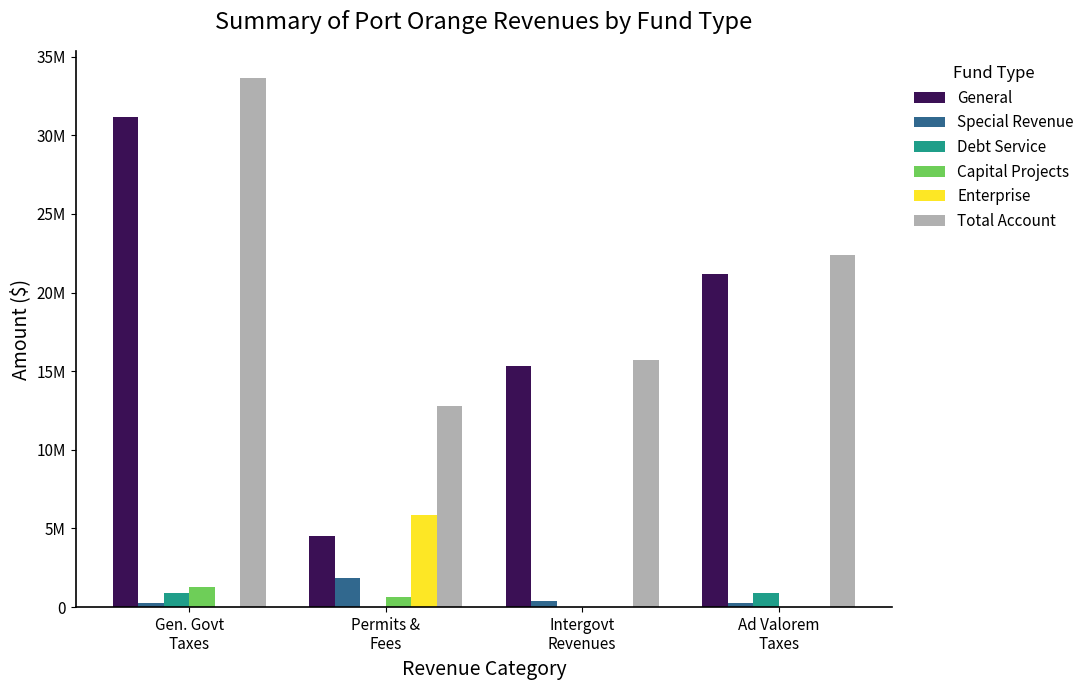

At which category is the sum across all series the highest?

Gen. Govt
Taxes